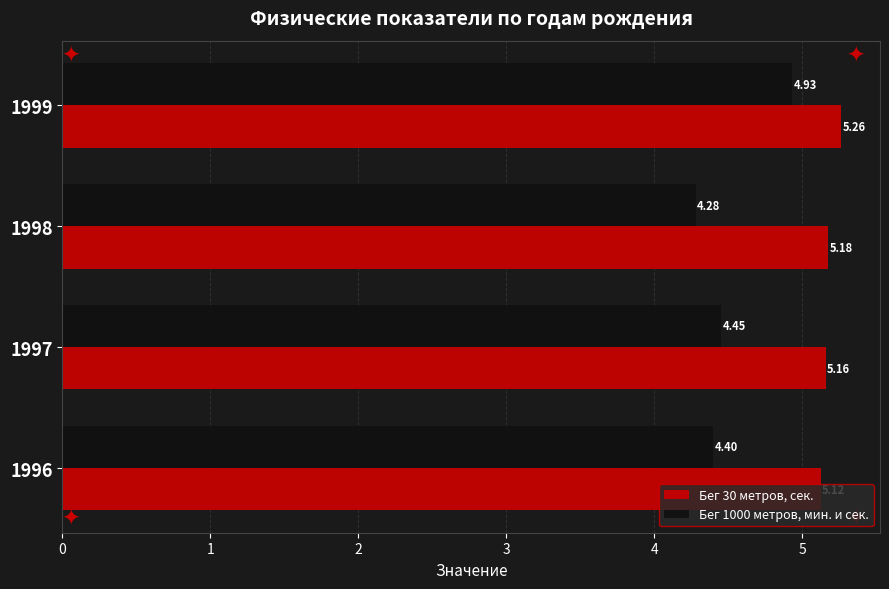

What is the lowest value of the Бег 30 метров, сек. series?

5.1